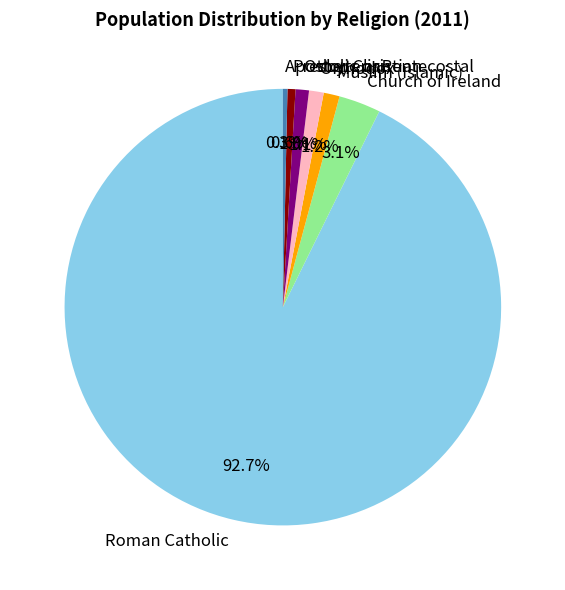

Does Presbyterian account for over 50% of the chart?

No